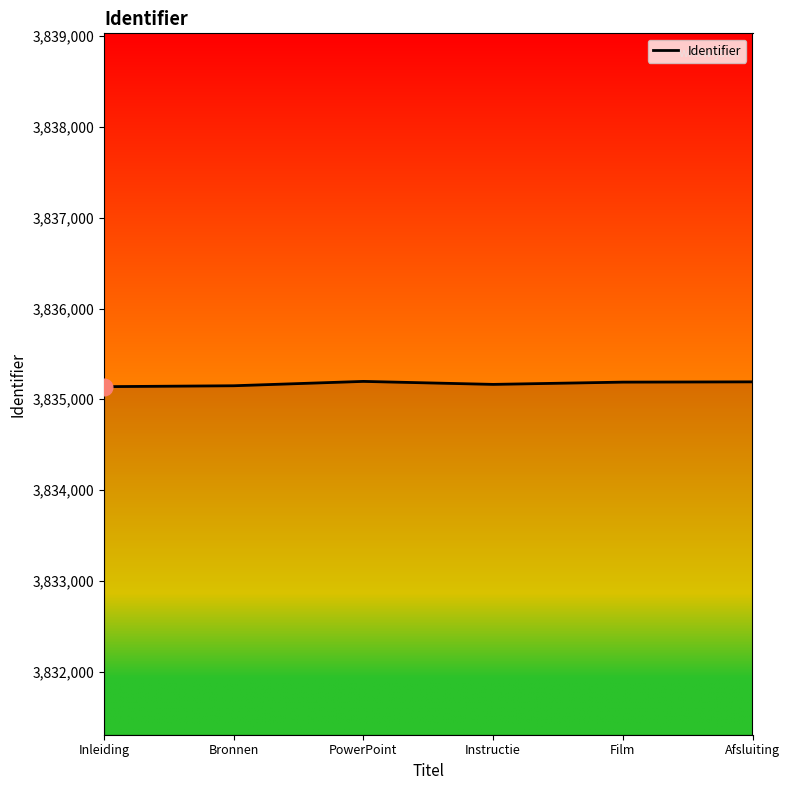

True or false: the data shows 1188595 at Bronnen.

False